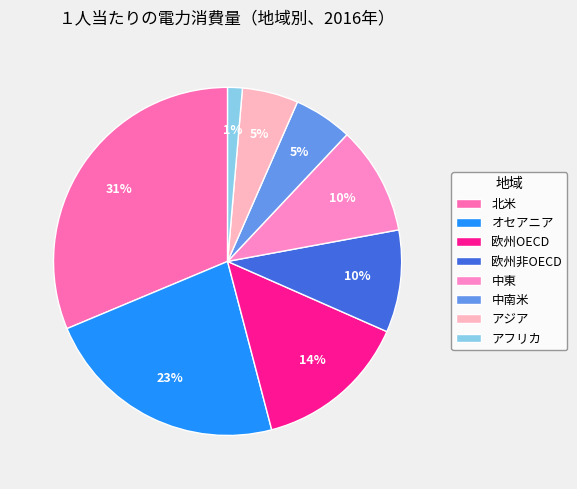

Count the number of slices in the pie.

8